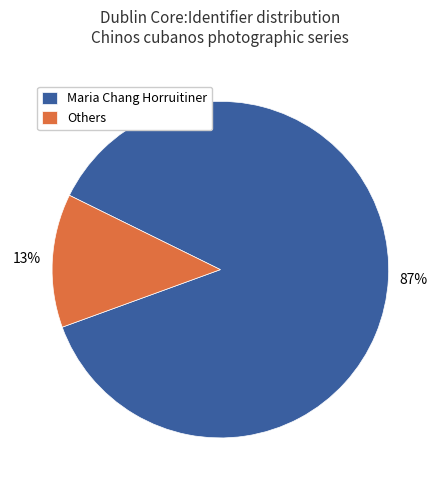

Which slice is the smallest?

Others